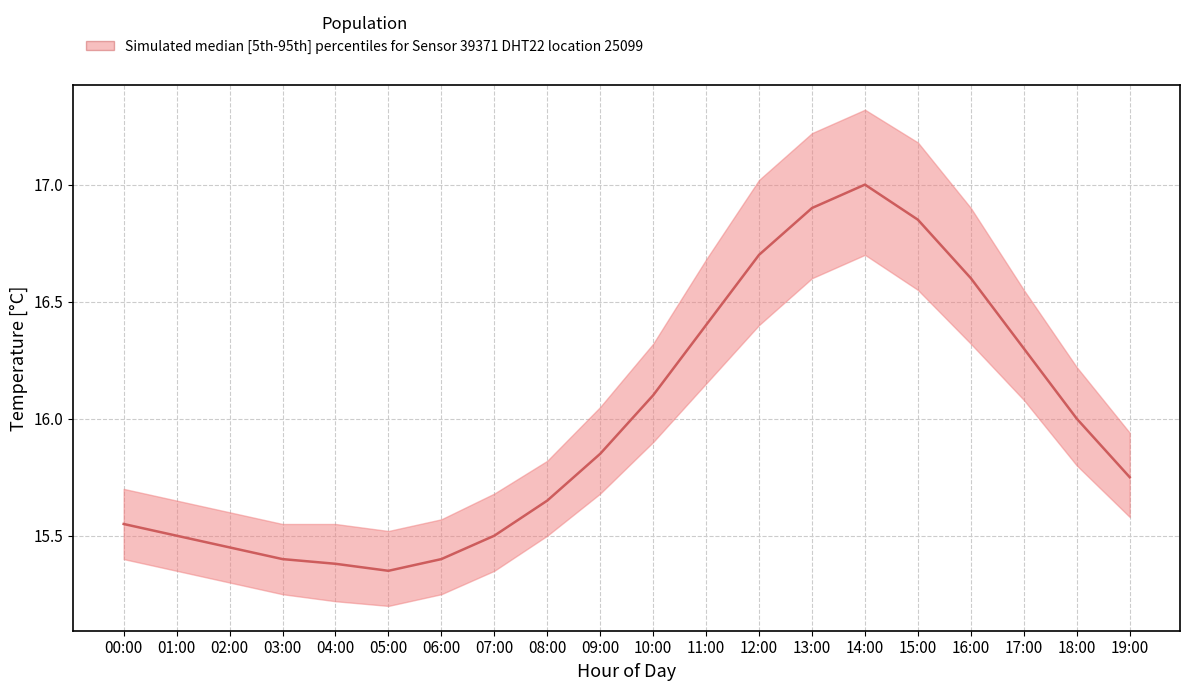

True or false: the data has more than 0 interior local peaks.

True